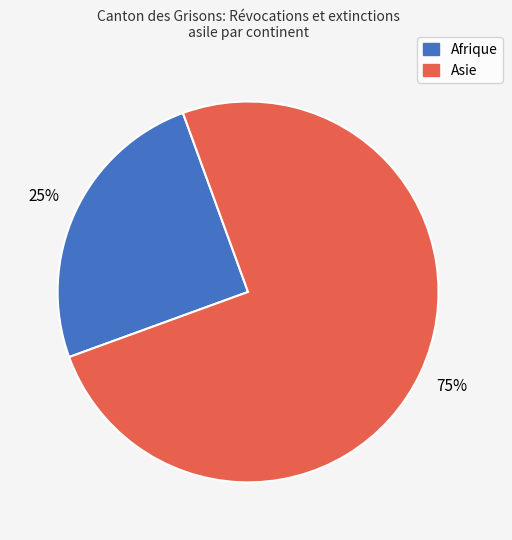

Which has a higher value, Afrique or Asie?

Asie